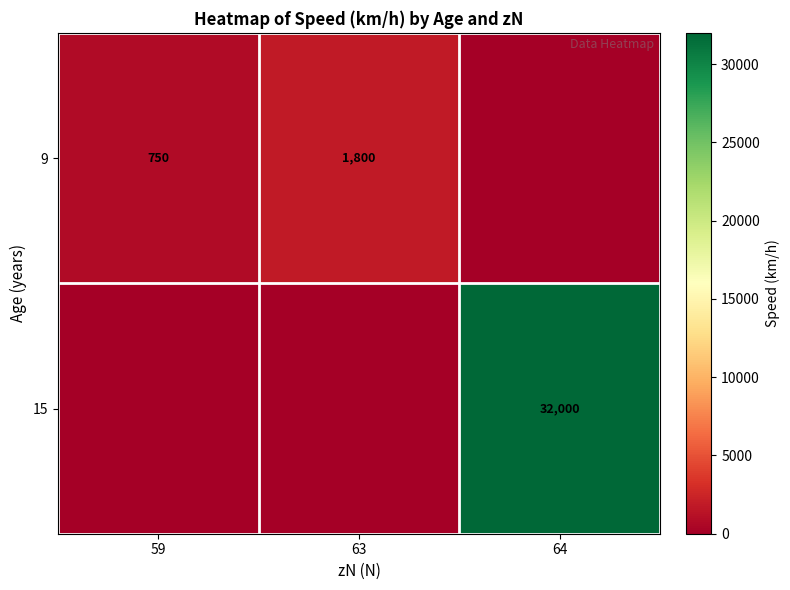

What is the sum of the 9 values at 59 and 63?

2550